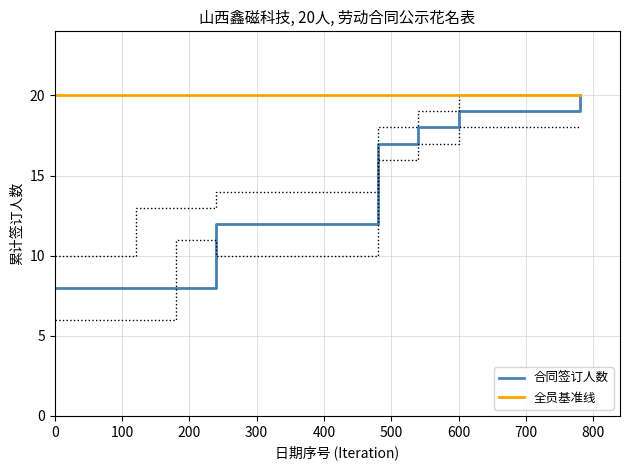

List the series in order of their peak value, lowest first.

合同开始日期人数, uniform baseline